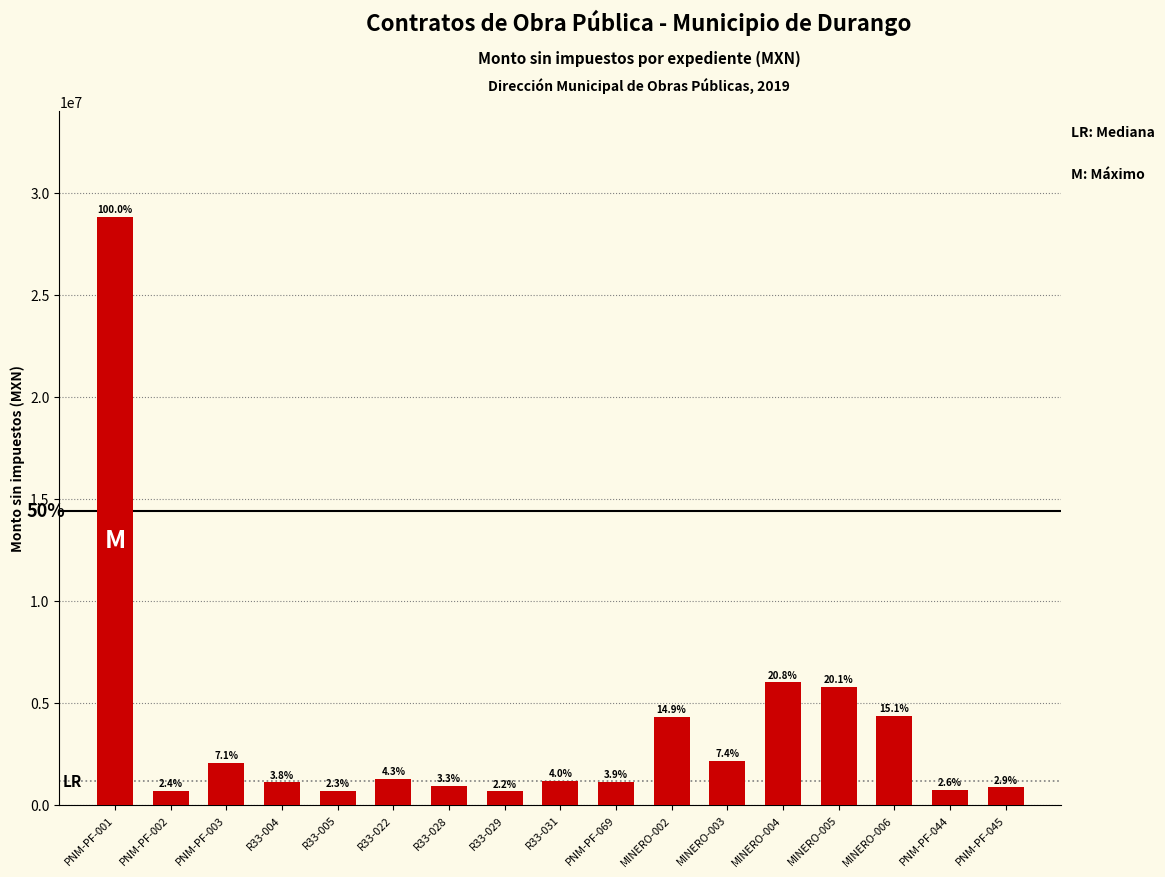

How many bars are there in total?

17